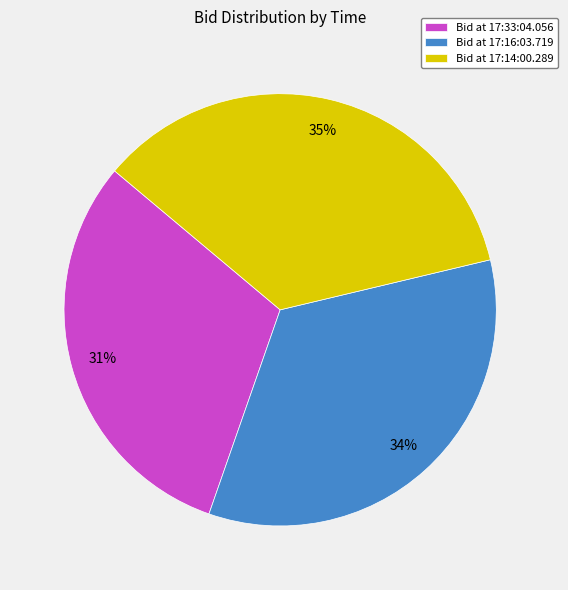

Which slice is the largest?

Bid at 17:14:00.289